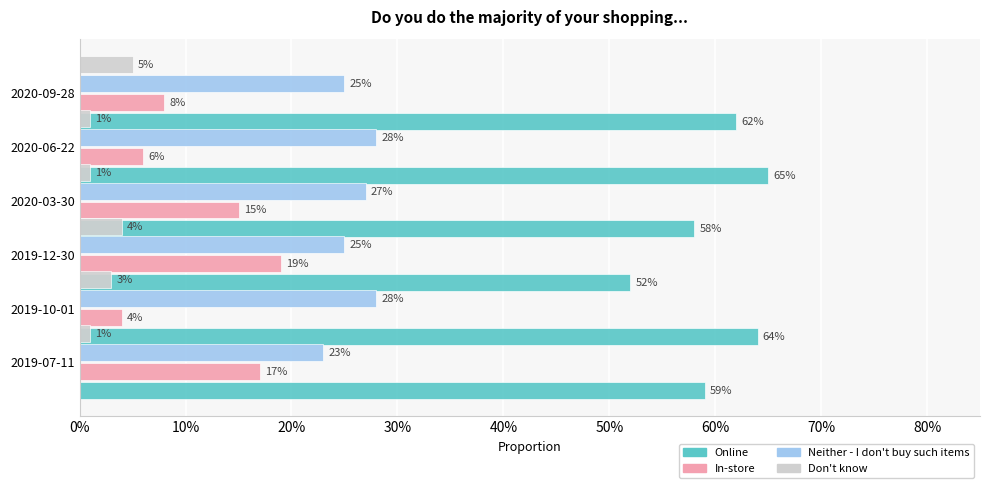

What is the value of the Online bar at the 6th from the left?

0.6